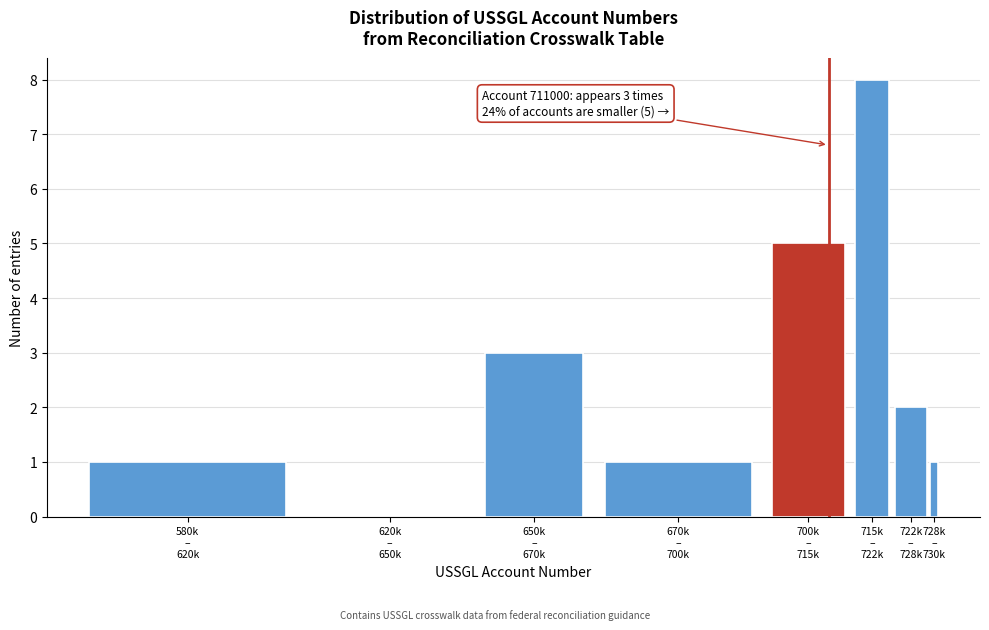

What is the sum of all values?

21